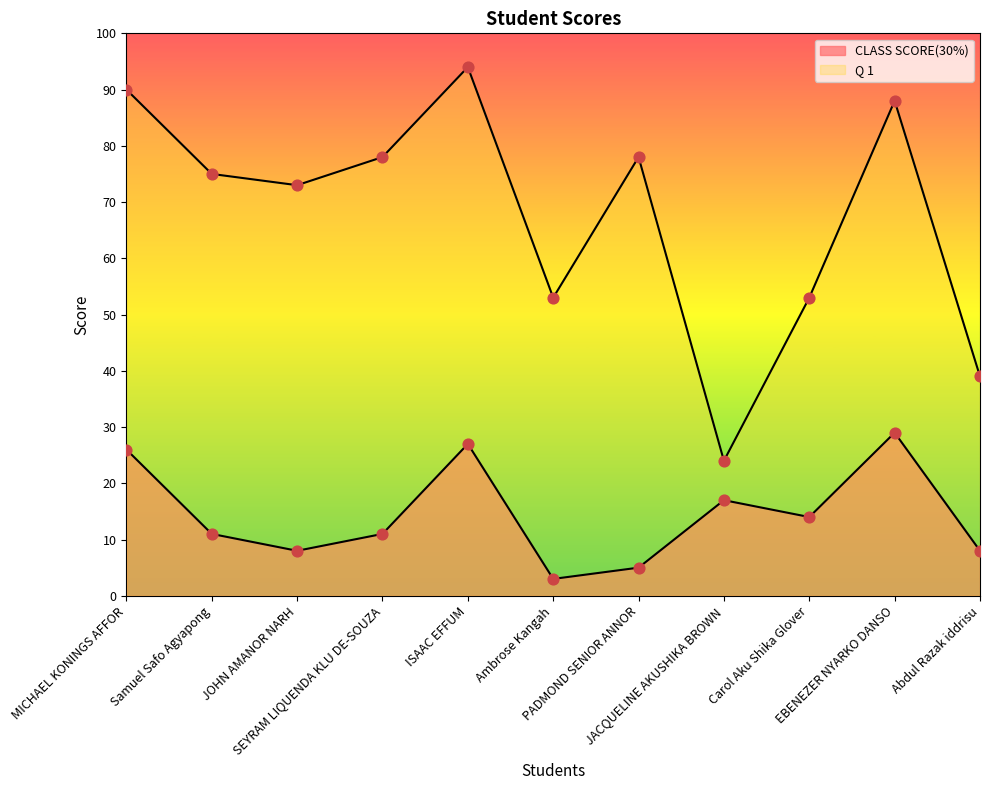

Which series has the largest total across all categories?

Q 1